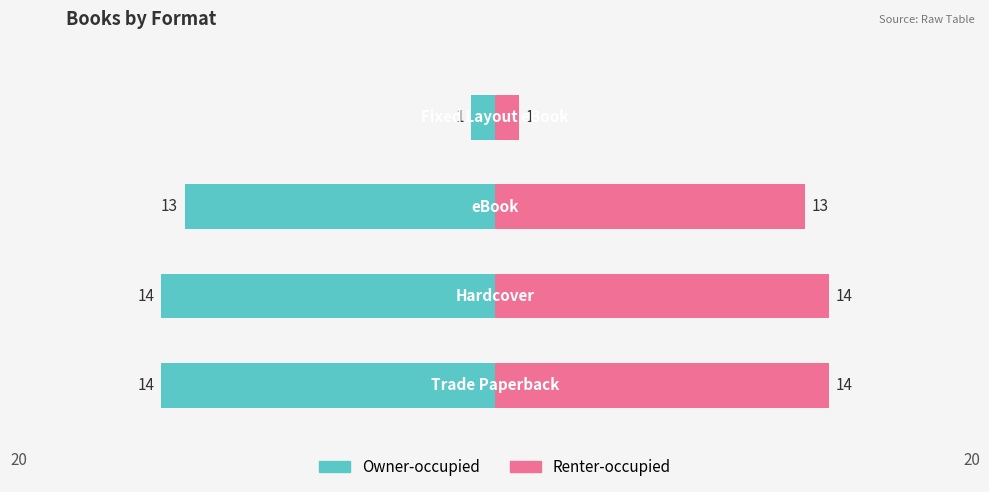

What is the value of the Owner-occupied bar at the 3rd from the left?

-13